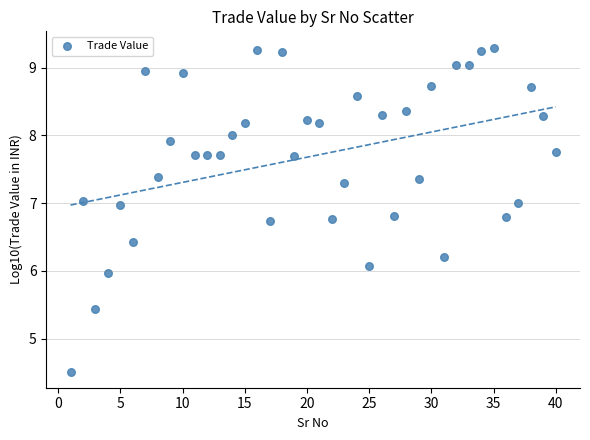

What is the range of Y values (max minus min)?

4.8